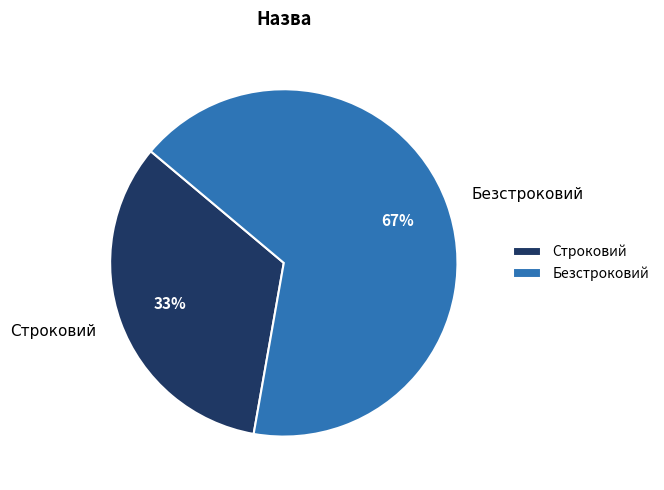

To the nearest percent, what is the combined percentage of Строковий and Безстроковий?

100%